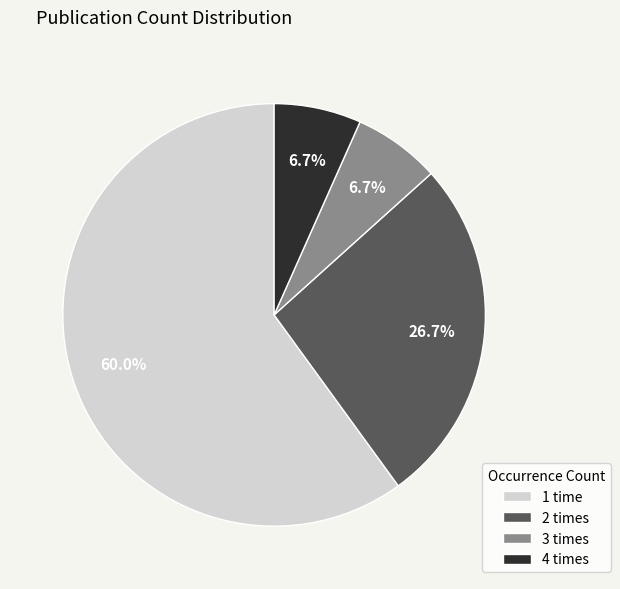

Is the sum of 4 and 2 greater than half?

No